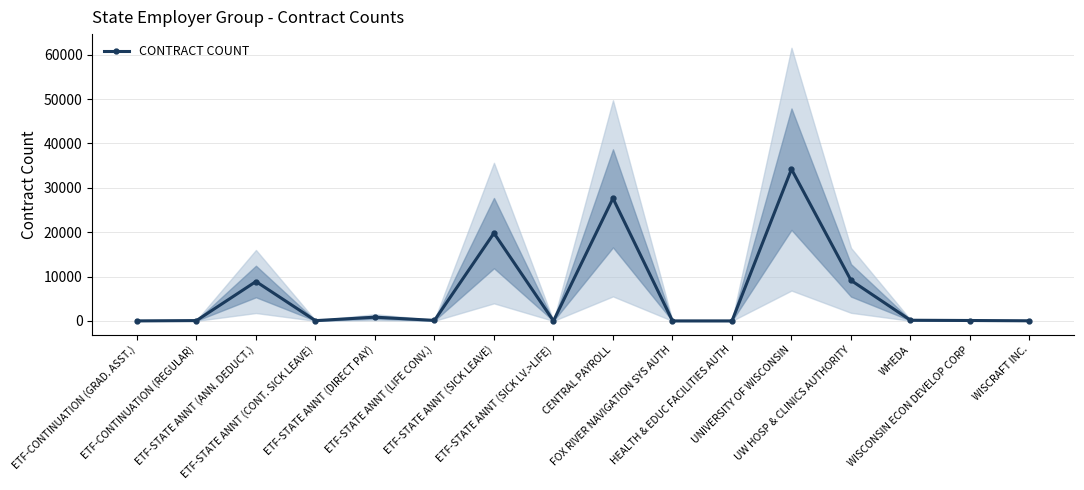

How many lines are shown in the chart?

1